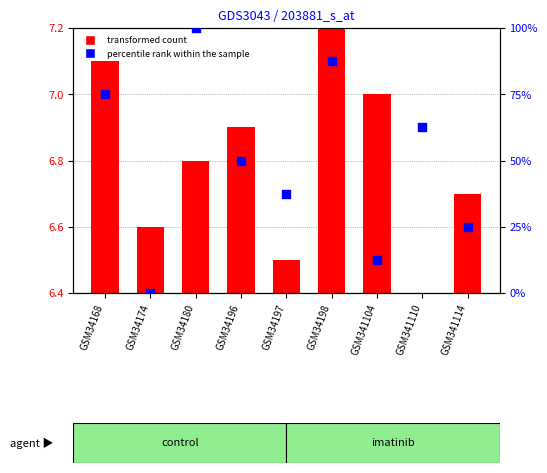

Which series has the largest total across all categories?

percentile rank within the sample